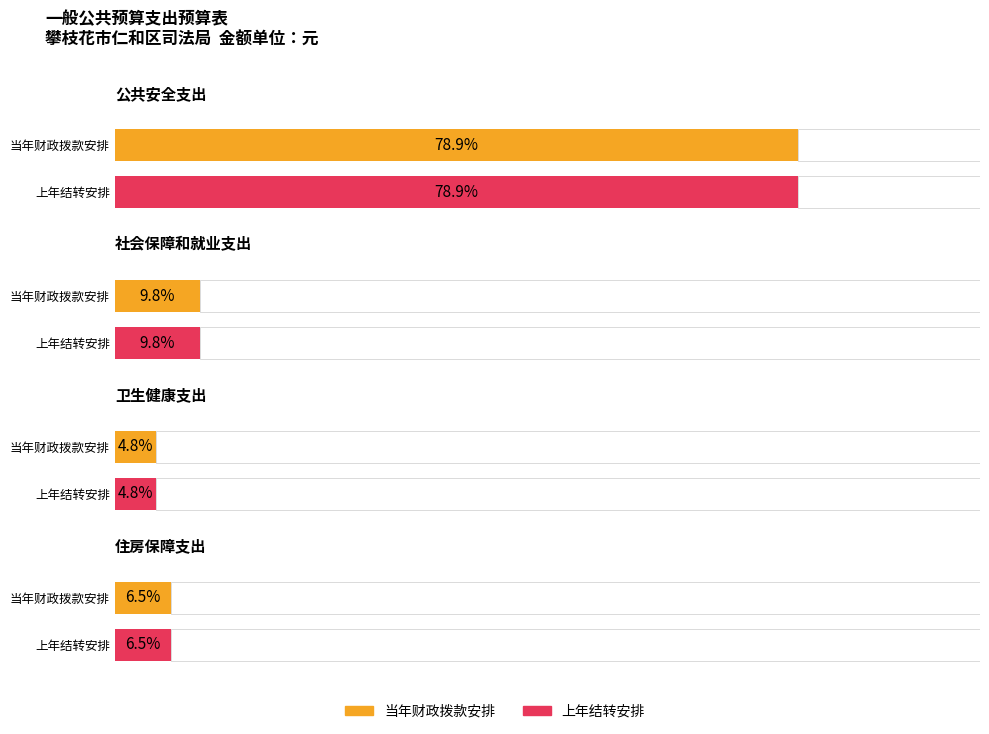

At how many categories does at least one series exceed 1860700?

1